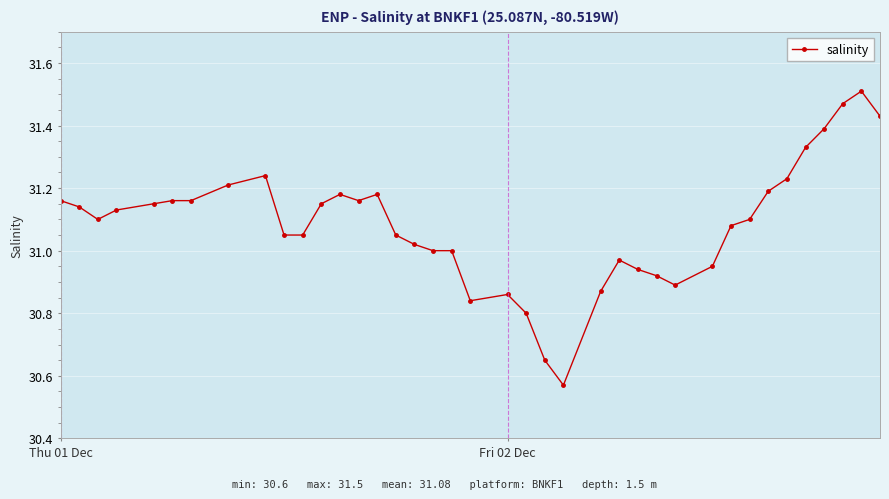

True or false: the data has more than 0 interior local peaks.

True